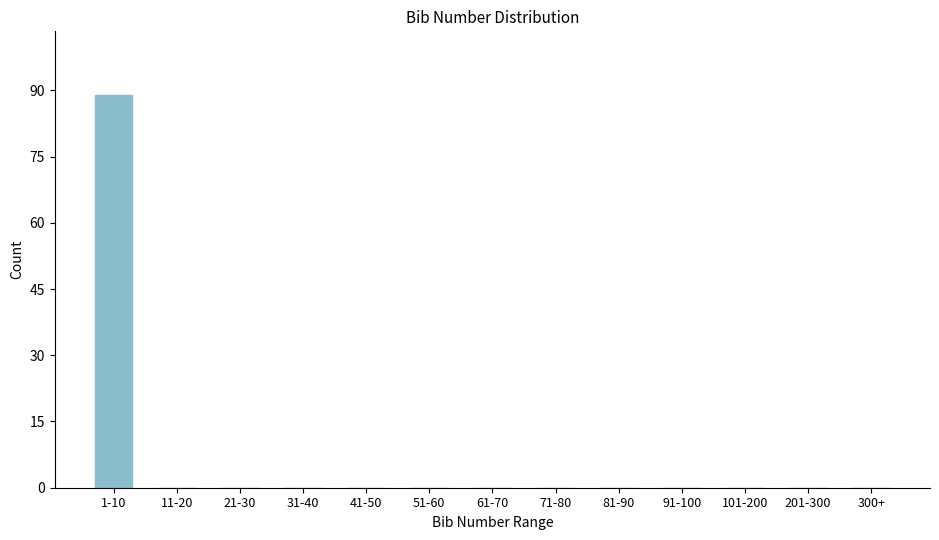

Reading left to right, transcribe all the data shown in this chart.

1-10=89	11-20=0	21-30=0	31-40=0	41-50=0	51-60=0	61-70=0	71-80=0	81-90=0	91-100=0	101-200=0	201-300=0	300+=0